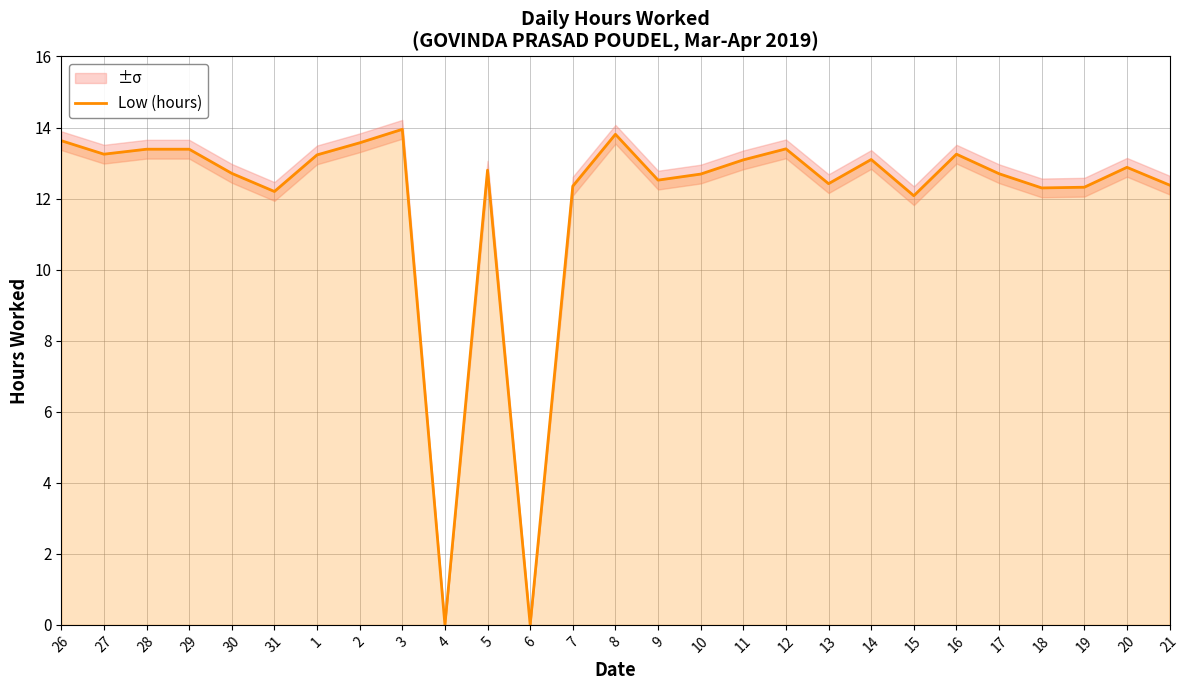

What is the value of the 22nd point from the left?

13.2